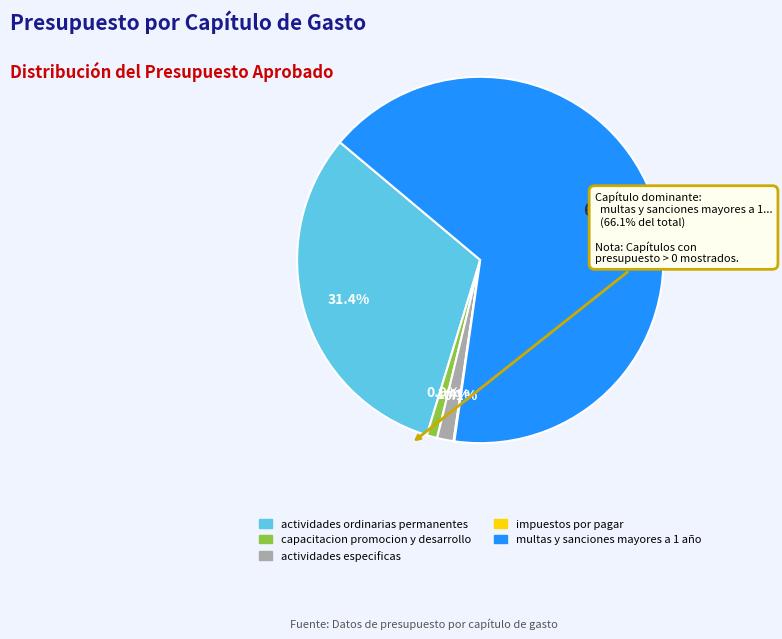

What portion of the pie excludes actividades ordinarias permanentes?

68.6%